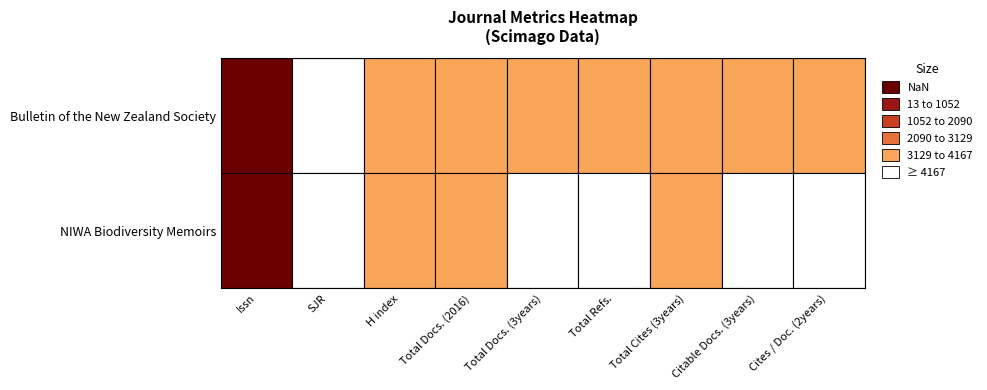

Reading right to left, list all the values displayed in this chart.

Bulletin of the New Zealand Society: 8=57	7=35	6=738	5=61	4=27	3=41	2=397	1=0	0=11749857
NIWA Biodiversity Memoirs: 8=2	7=0	6=92	5=2	4=1	3=18	2=111	1=0	0=11740043